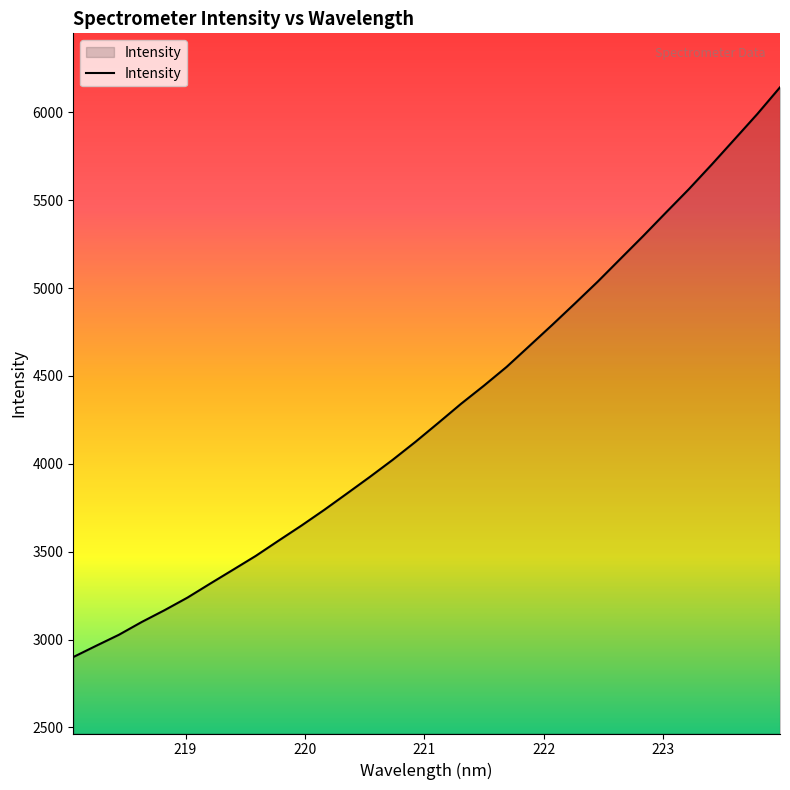

Count the number of data series in this chart.

1